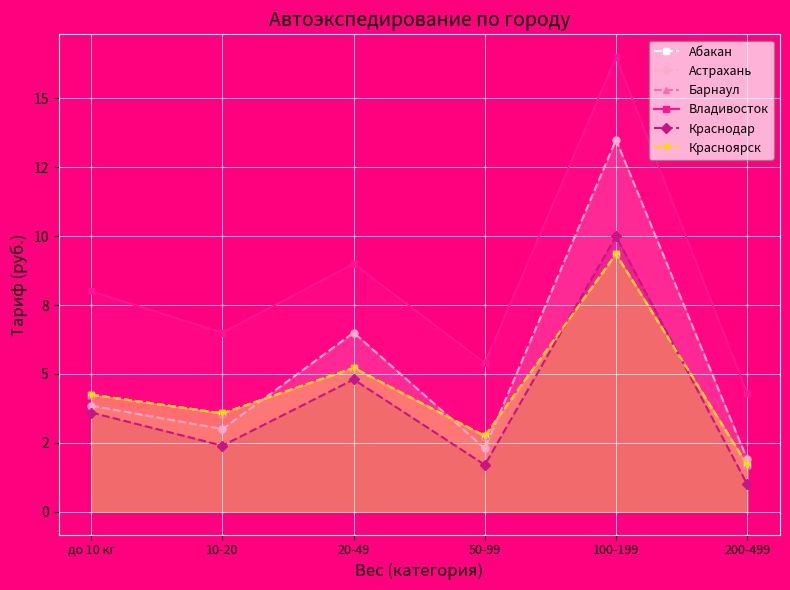

What is the sum of the Краснодар values at до 10 кг and 10-20?

6000